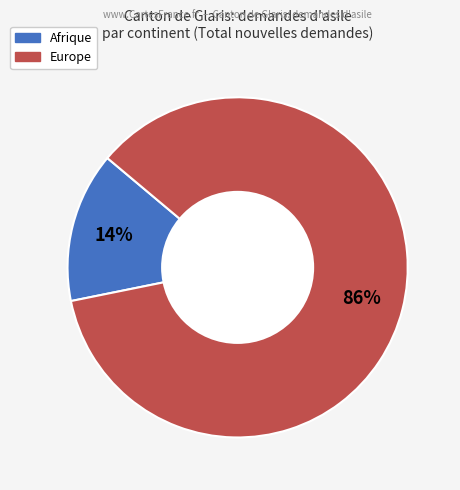

Does any single category account for the majority?

Yes